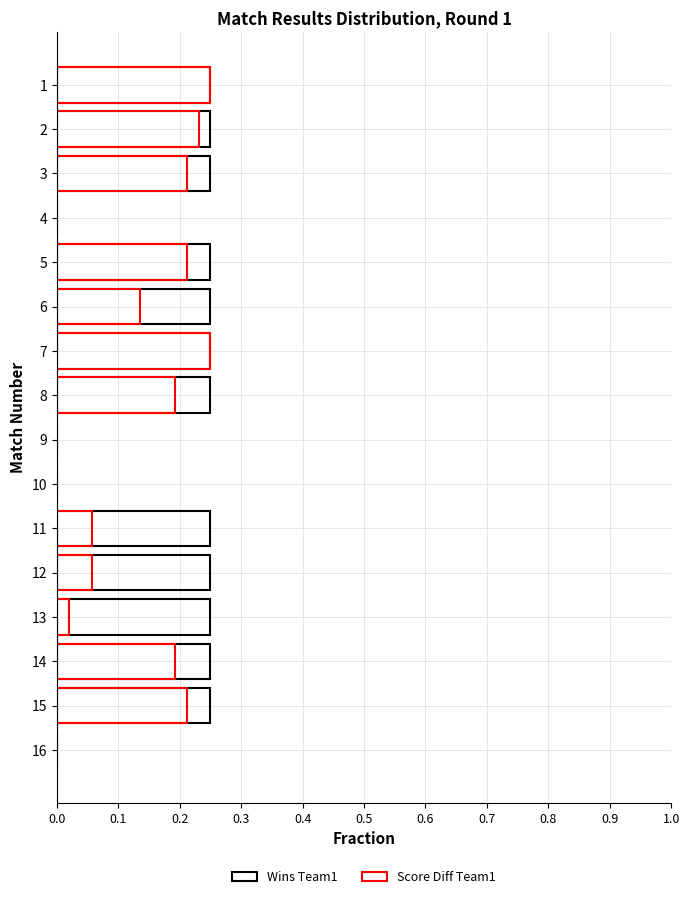

Reading left to right, transcribe all the data shown in this chart.

Wins Team1: 0.2	0.2	0.2	0.0	0.2	0.2	0.2	0.2	0.0	0.0	0.2	0.2	0.2	0.2	0.2	0.0
Score Diff Team1: 0.2	0.2	0.2	0.0	0.2	0.1	0.2	0.2	0.0	0.0	0.1	0.1	0.0	0.2	0.2	0.0